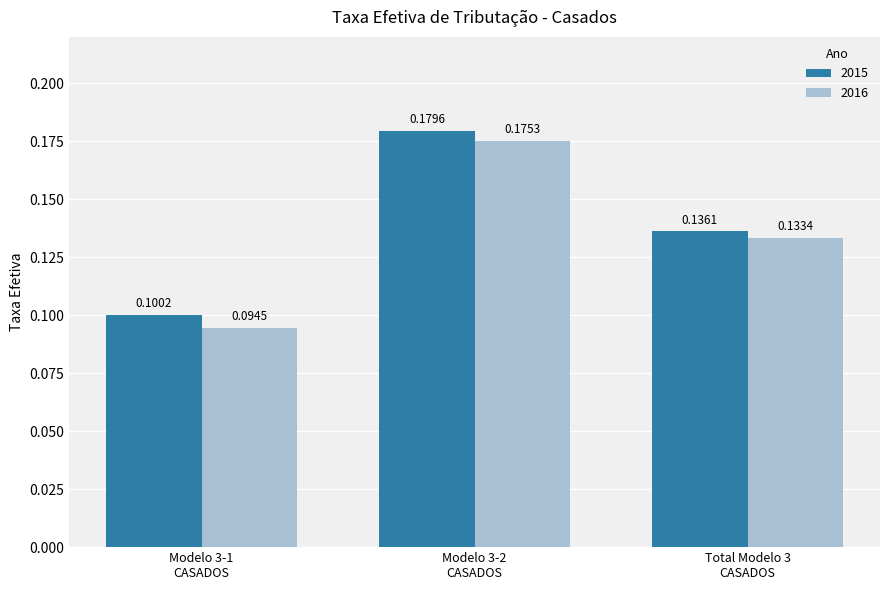

The value of 2016 at Modelo 3-2
CASADOS is 0.1. True or false?

False